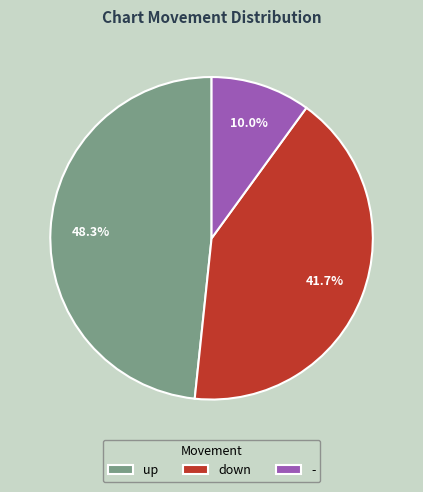

Do down and up together represent more than half of the pie?

Yes